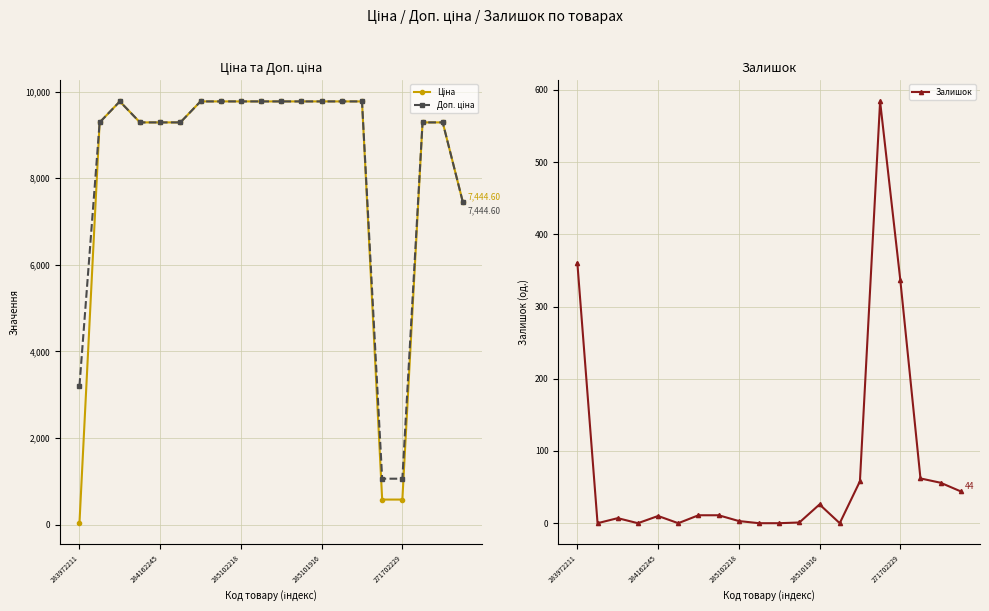

How many lines are shown in the chart?

3